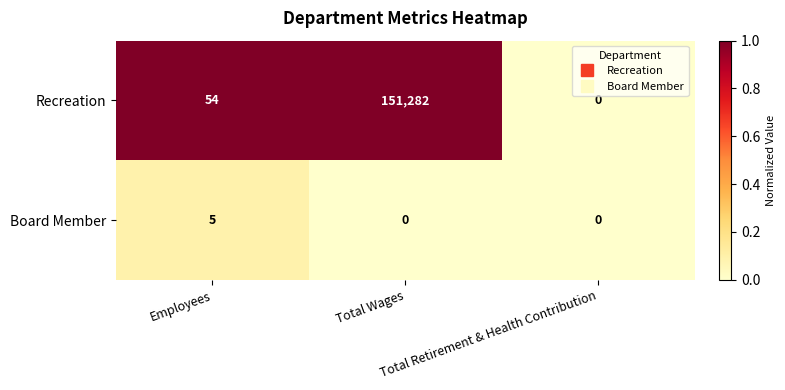

Rank the series by their maximum value, from highest to lowest.

Recreation, Board Member